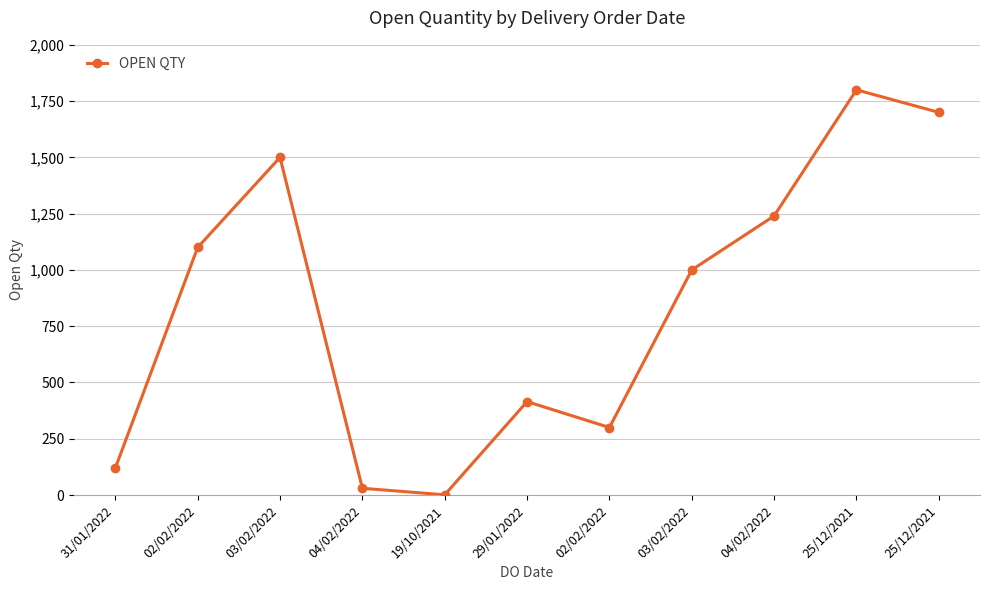

How many lines are shown in the chart?

1